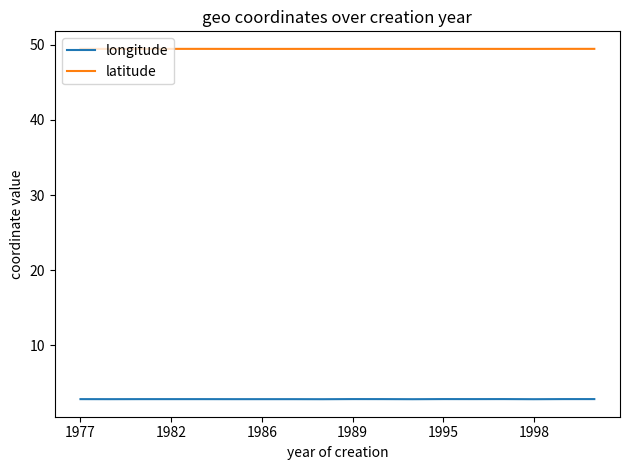

Reading left to right, what are all the values shown in this chart?

longitude: 2.8	2.8	2.8	2.8	2.8	2.8	2.8	2.8	2.8	2.8	2.8	2.8	2.8	2.8	2.8	2.8	2.8	2.8
latitude: 49.5	49.5	49.5	49.5	49.5	49.5	49.5	49.5	49.5	49.5	49.5	49.5	49.5	49.5	49.5	49.5	49.5	49.5